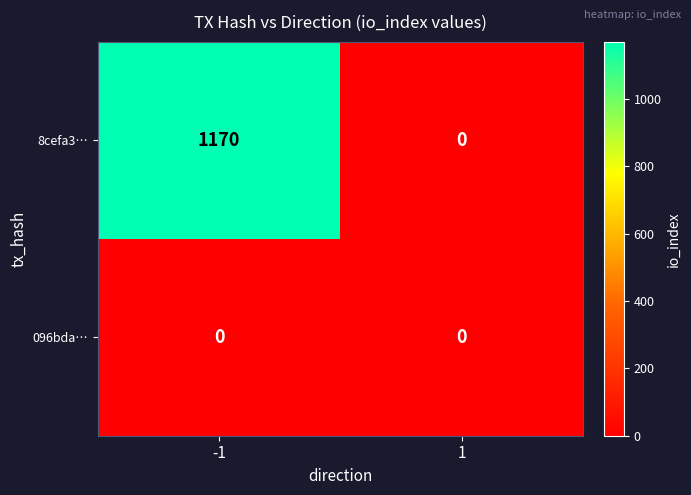

What is the sum of the 8cefa3… values at 1 and -1?

1170